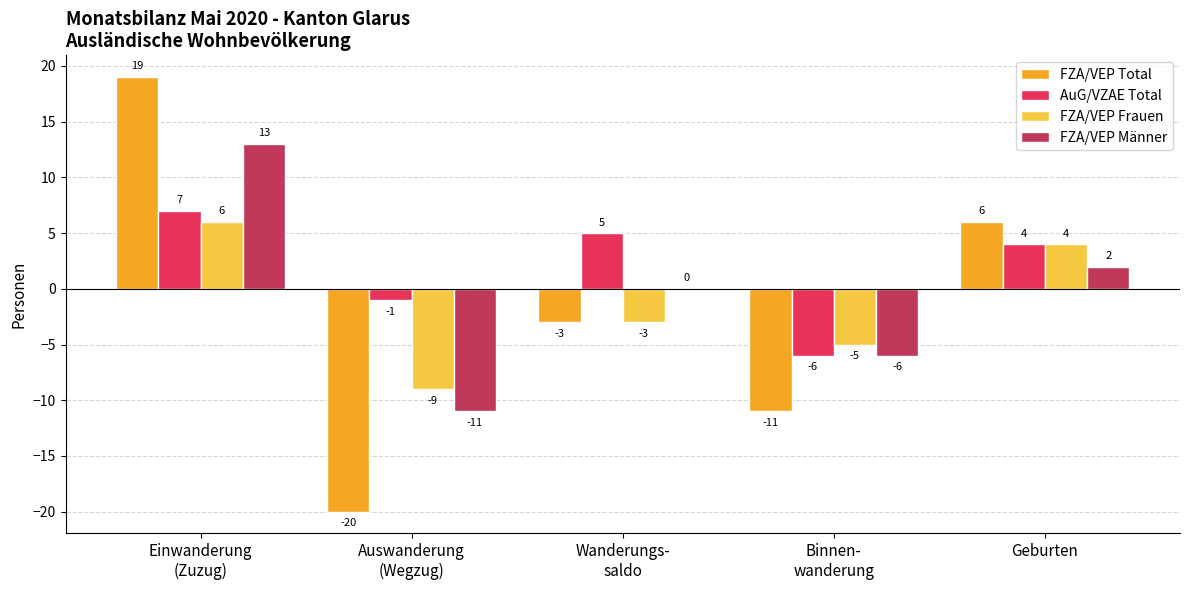

Are the bars grouped side by side (vs. stacked)?

Yes